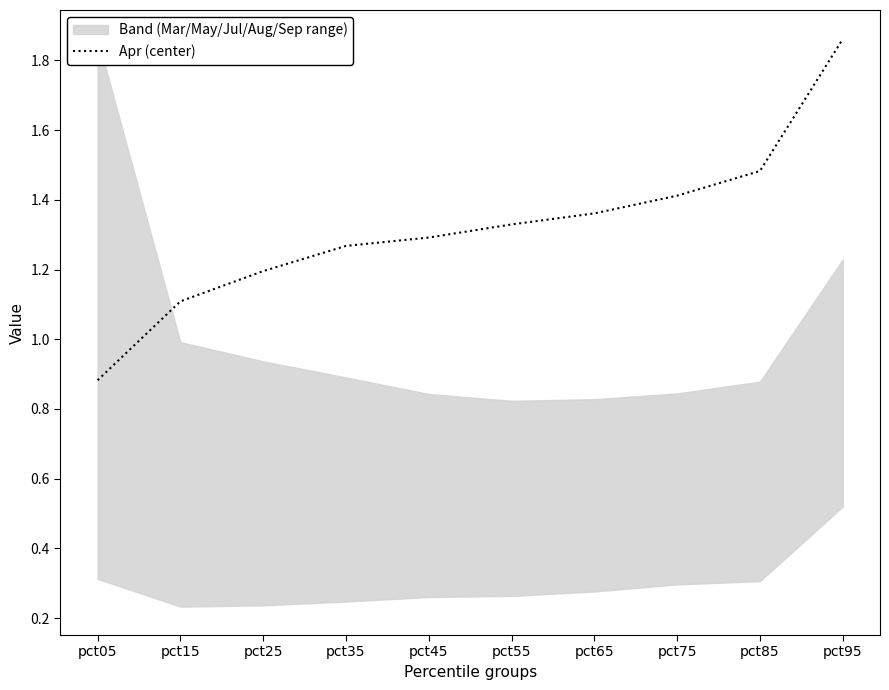

Reading left to right, what are all the values shown in this chart?

0.9	1.1	1.2	1.3	1.3	1.3	1.4	1.4	1.5	1.9